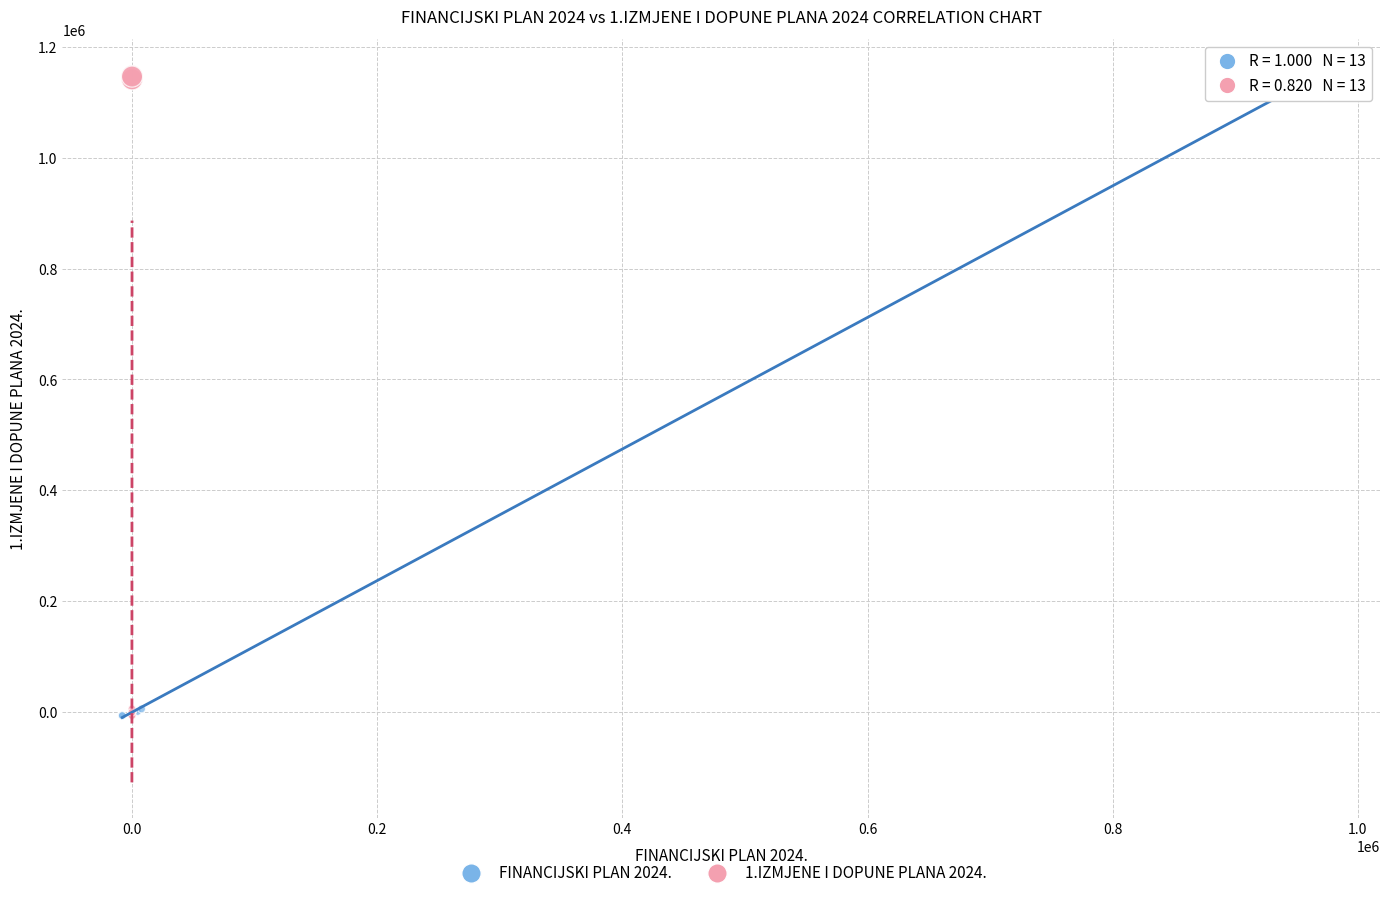

What are all the series names shown in the legend?

FINANCIJSKI PLAN 2024., 1.IZMJENE I DOPUNE PLANA 2024.